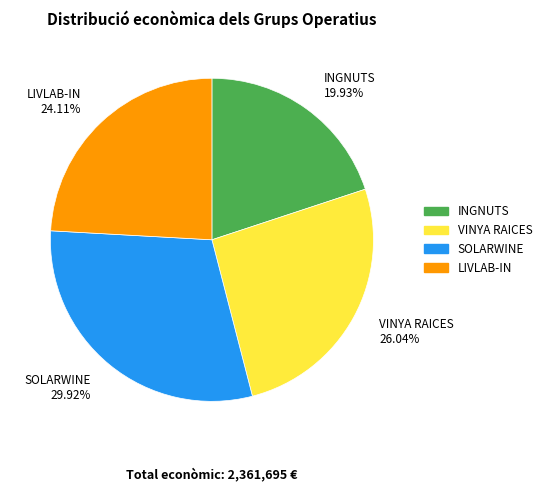

To the nearest percent, what is the difference between the largest and smallest slice percentages?

10%